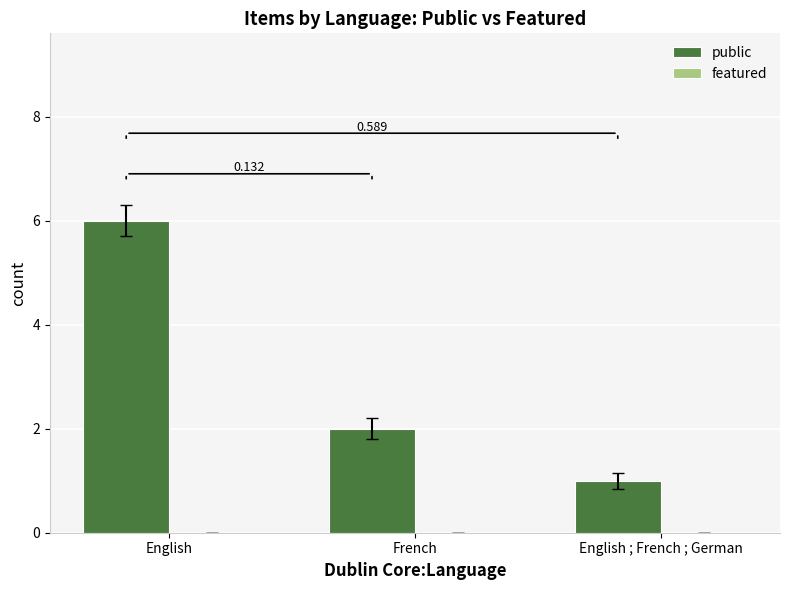

How many bars are there in total?

3